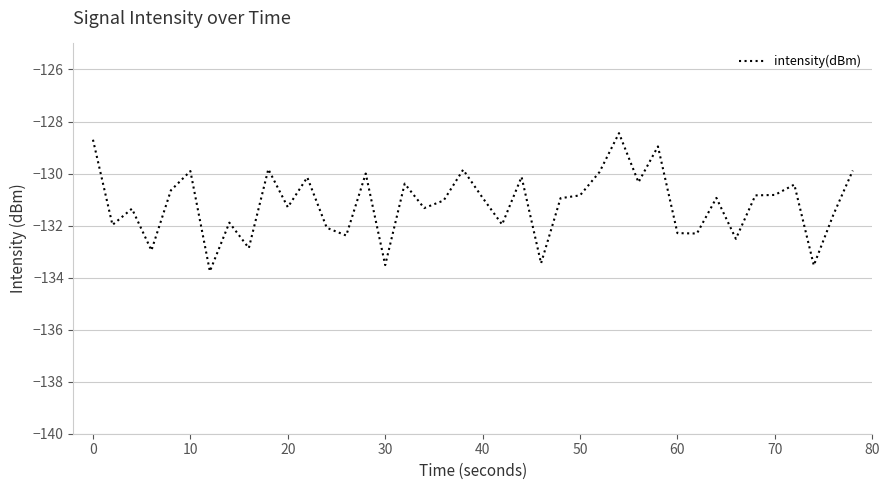

What is the average value?

-131.2